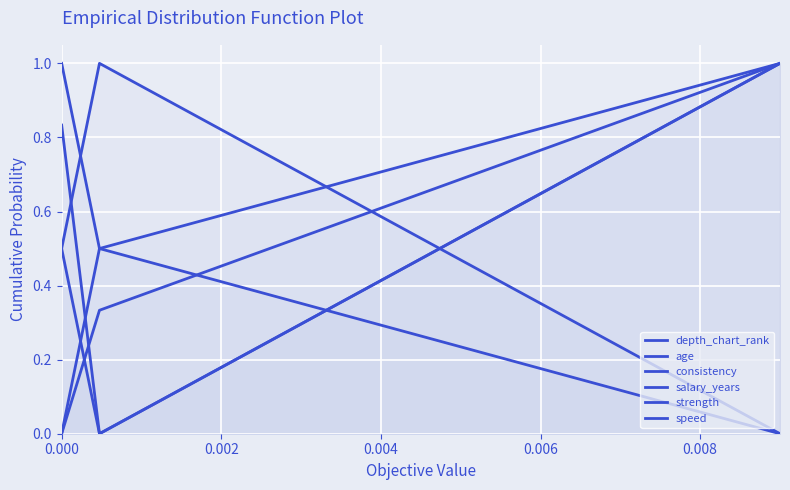

What is the sum of all consistency values?

1.5